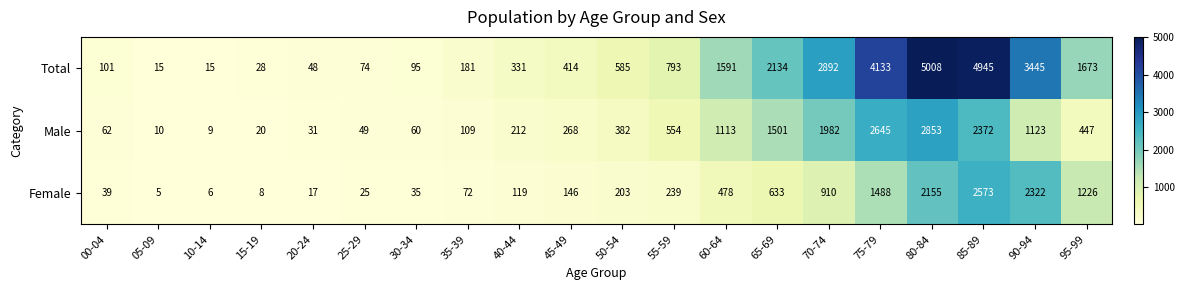

The Female series shows 791 at 60-64. True or false?

False